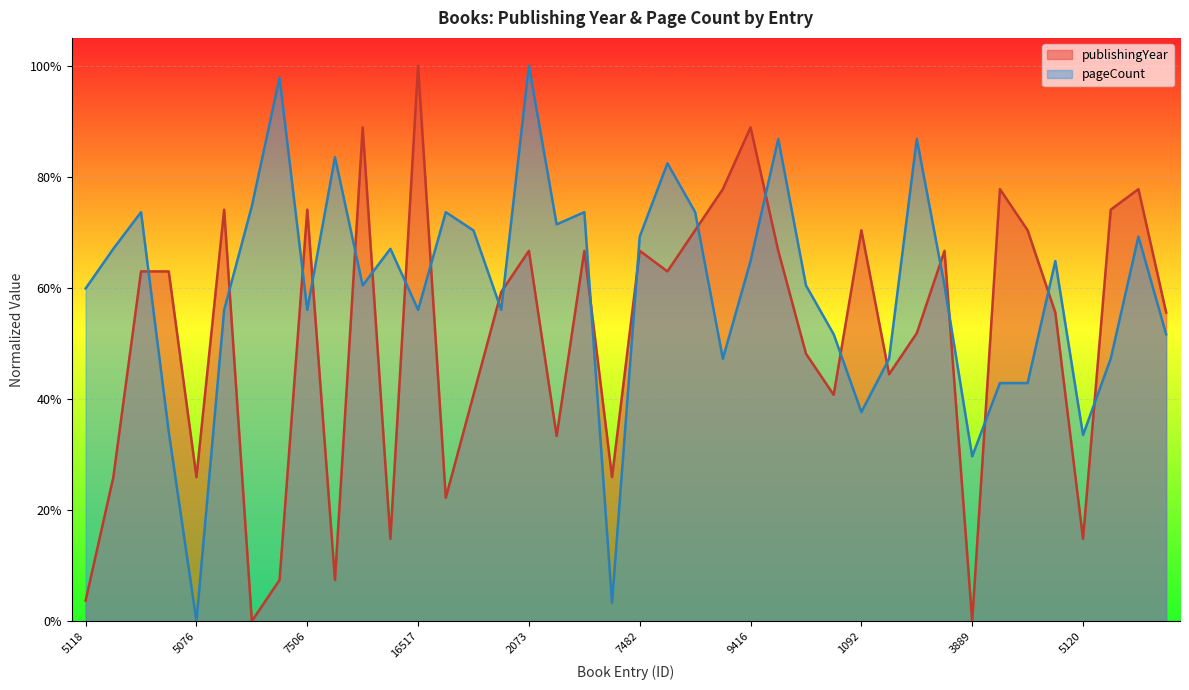

Reading right to left, what are all the values shown in this chart?

publishingYear: 0.6	0.8	0.7	0.1	0.6	0.7	0.8	0.0	0.7	0.5	0.4	0.7	0.4	0.5	0.7	0.9	0.8	0.7	0.6	0.7	0.3	0.7	0.3	0.7	0.6	0.4	0.2	1.0	0.1	0.9	0.1	0.7	0.1	0.0	0.7	0.3	0.6	0.6	0.3	0.0
pageCount: 0.5	0.7	0.5	0.3	0.6	0.4	0.4	0.3	0.6	0.9	0.5	0.4	0.5	0.6	0.9	0.6	0.5	0.7	0.8	0.7	0.0	0.7	0.7	1.0	0.6	0.7	0.7	0.6	0.7	0.6	0.8	0.6	1.0	0.7	0.6	0.0	0.3	0.7	0.7	0.6